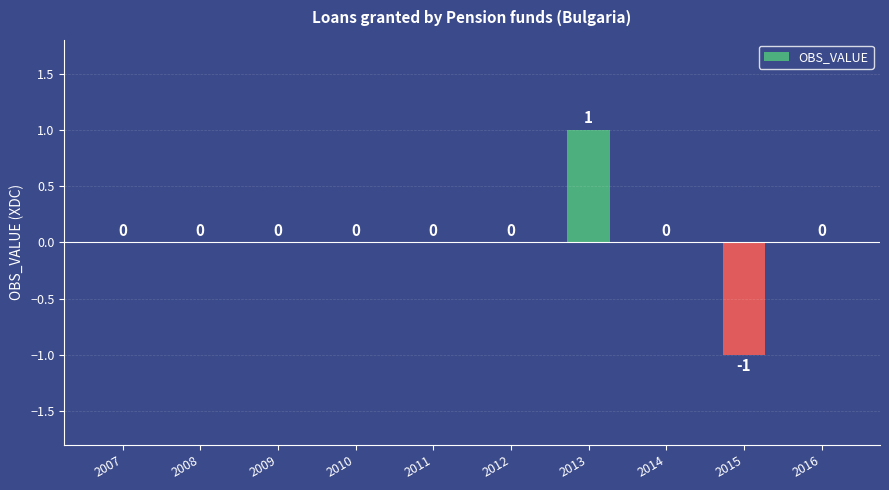

Which label corresponds to the largest value in the chart?

2013